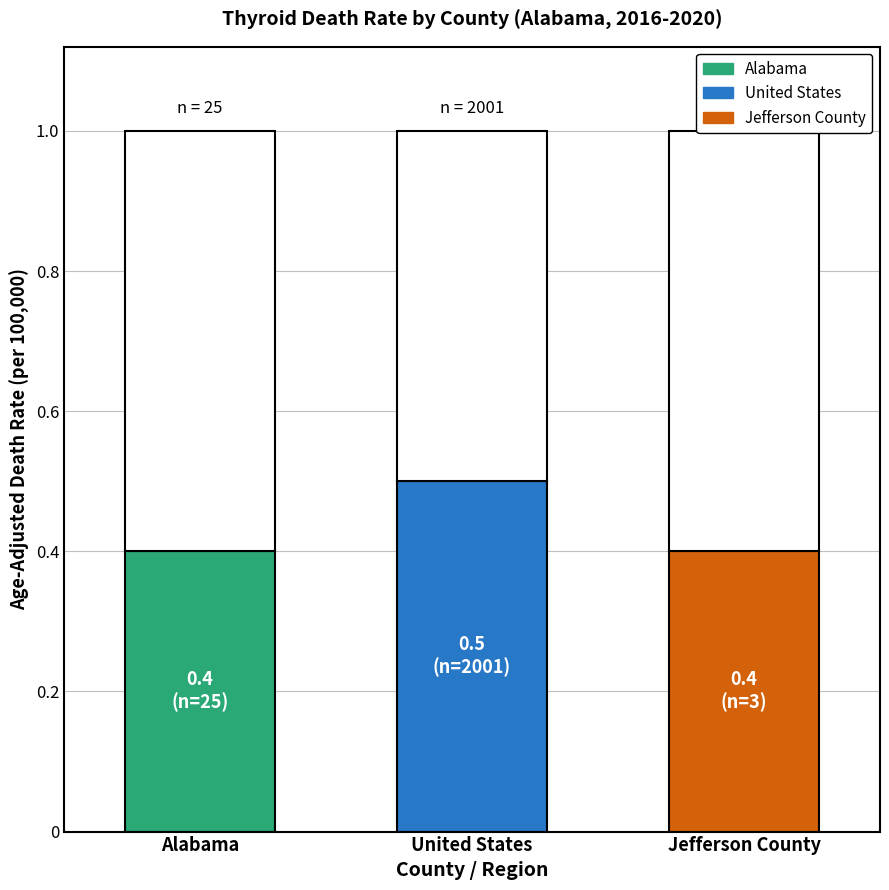

What is the sum of the values at United States and Alabama?

0.9